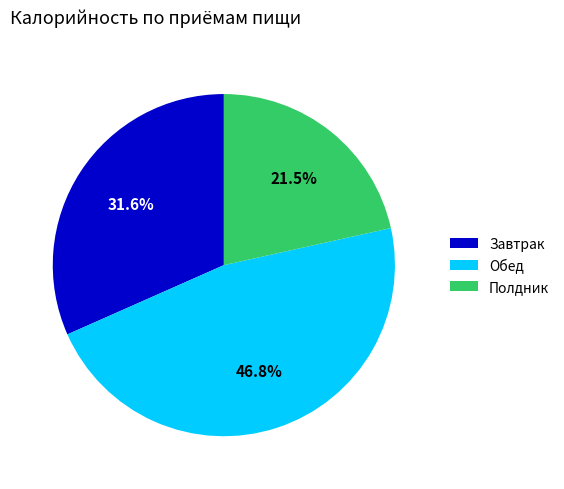

Is there a majority slice in this chart?

No